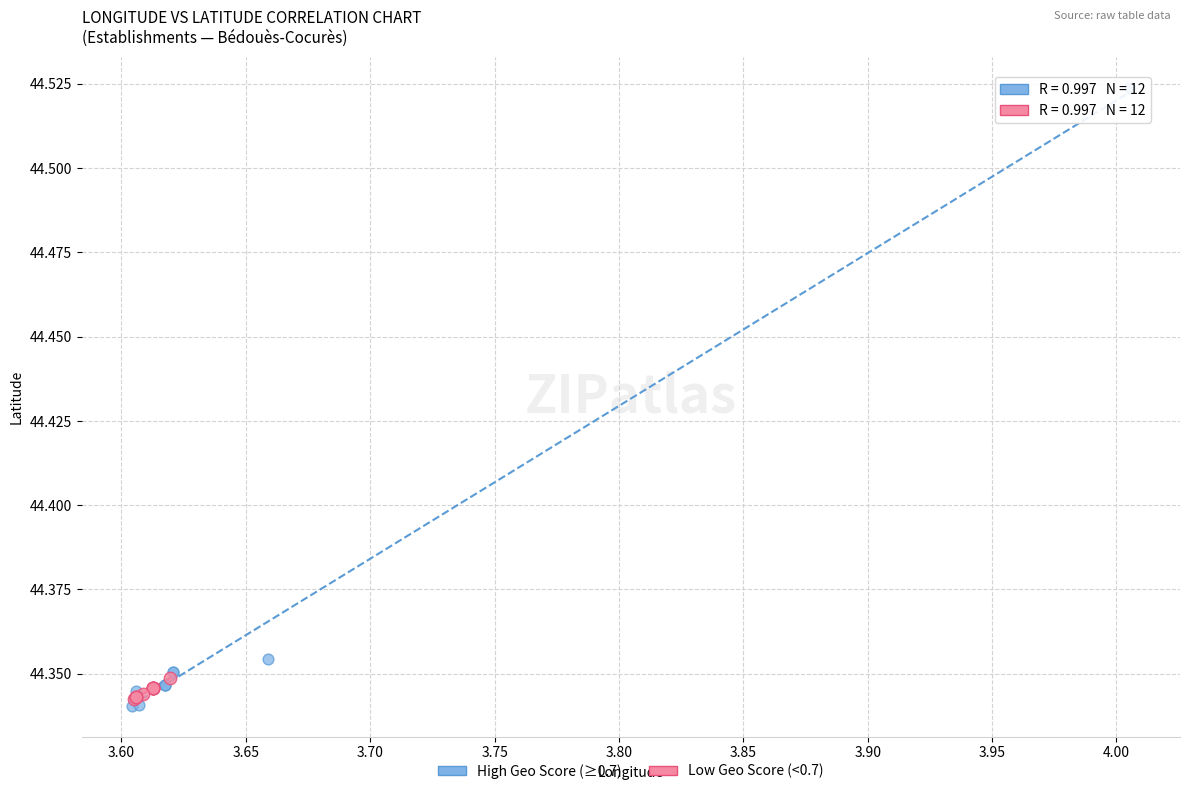

Which series reaches the minimum Y coordinate?

High Geo Score (≥0.7)